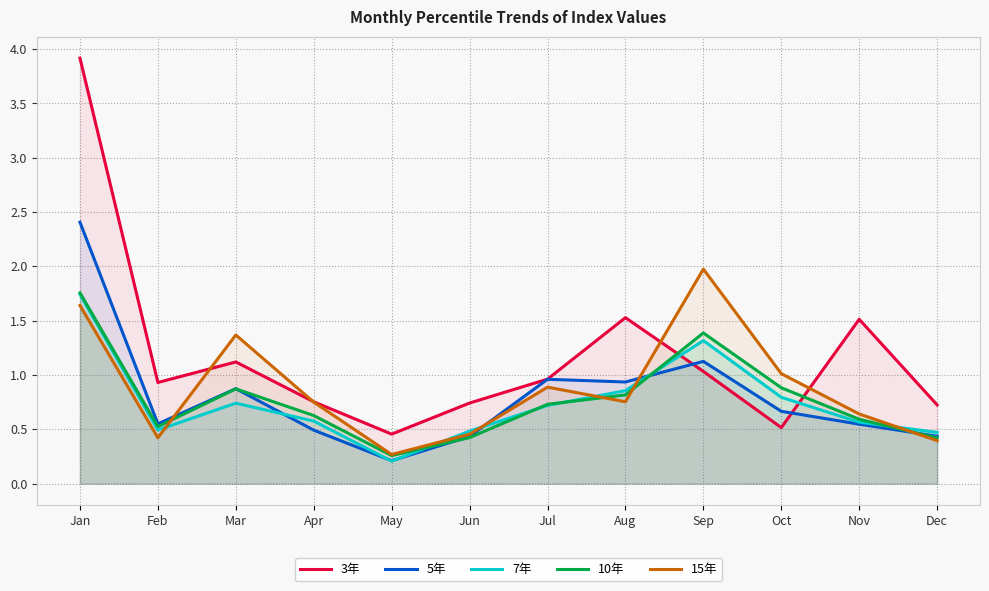

At which category is the sum across all series the highest?

Jan